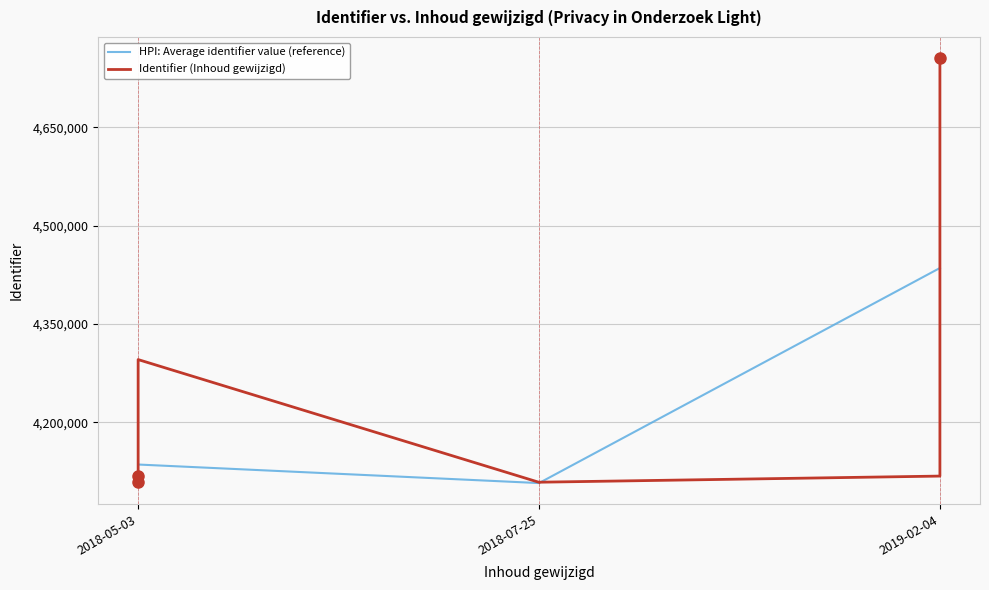

At which label does HPI: Average identifier value (reference) reach its minimum?

2018-07-25